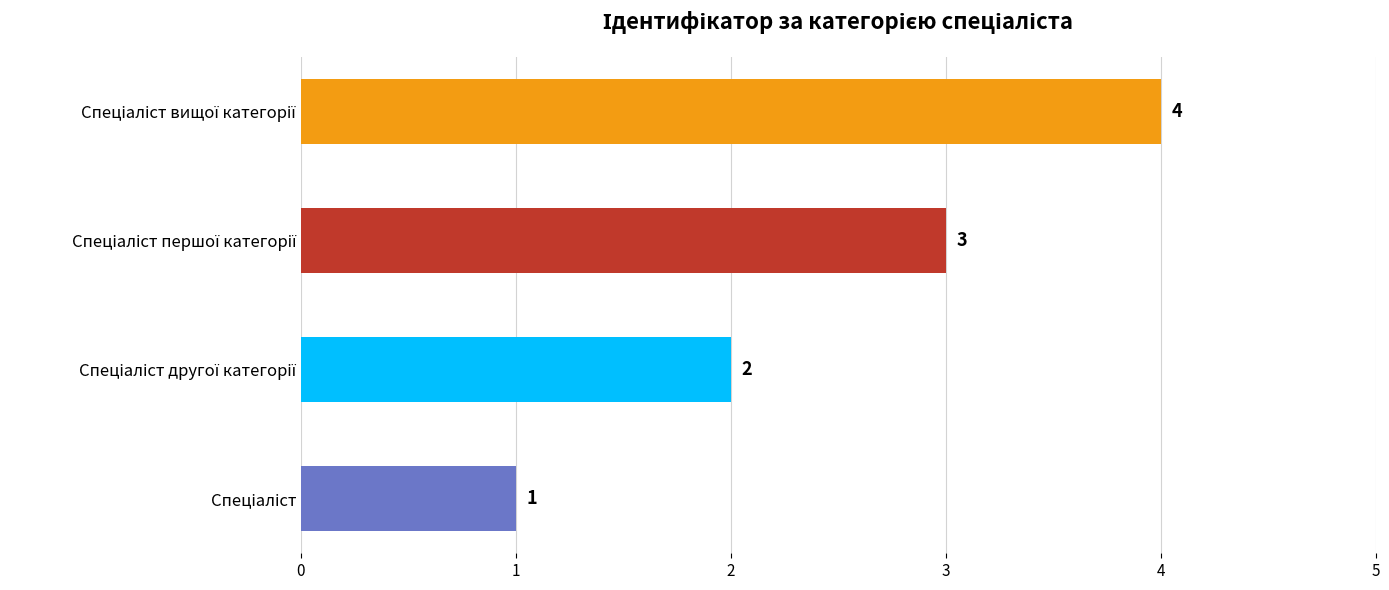

Count the values in the range 2 to 4.

3